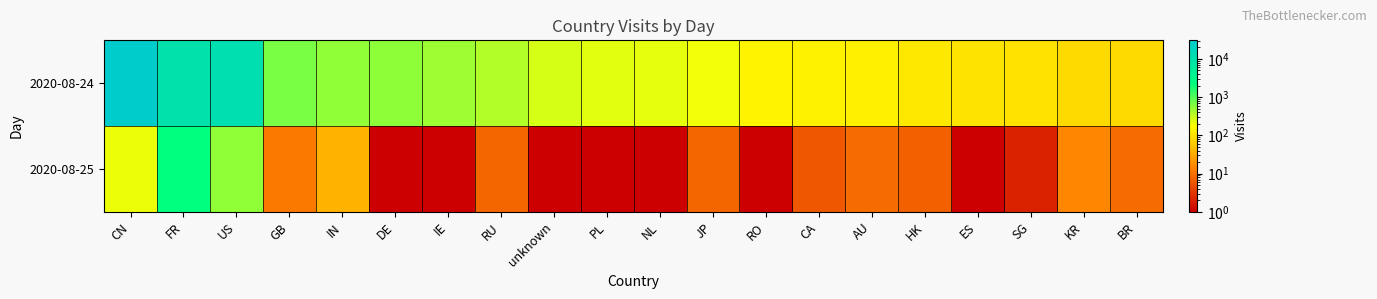

What is the difference between the 2020-08-24 values at AU and FR?

10025.0